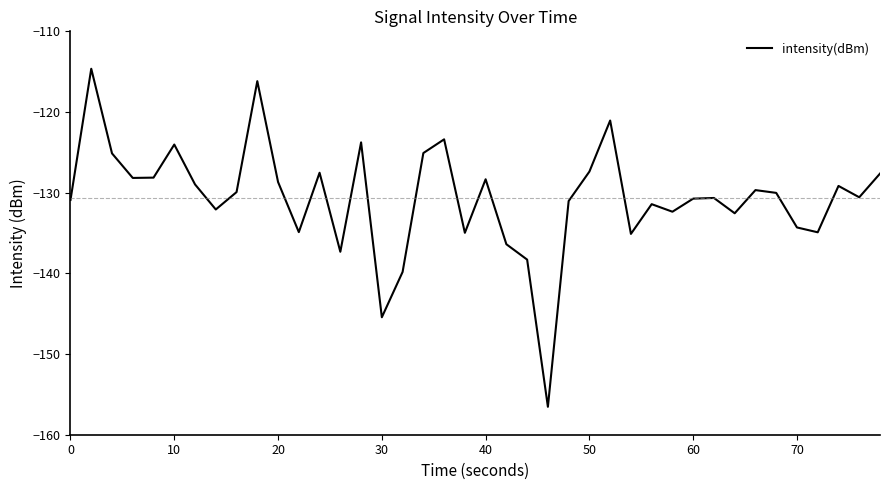

What is the smallest value displayed?

-156.5